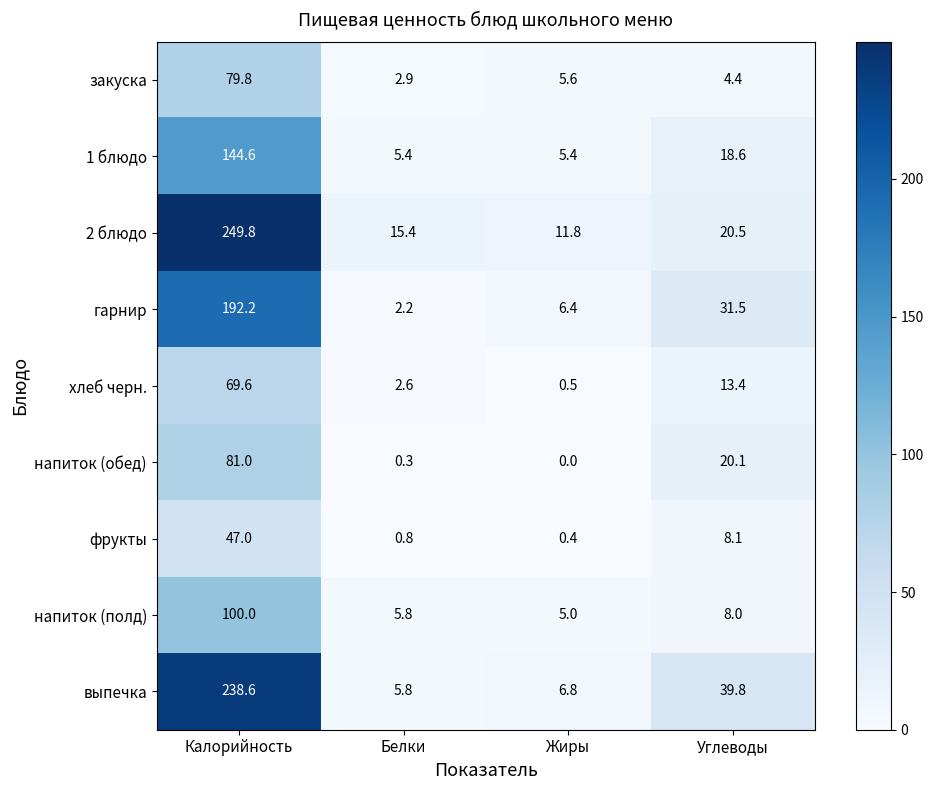

Which label corresponds to the smallest value in the chart?

Жиры